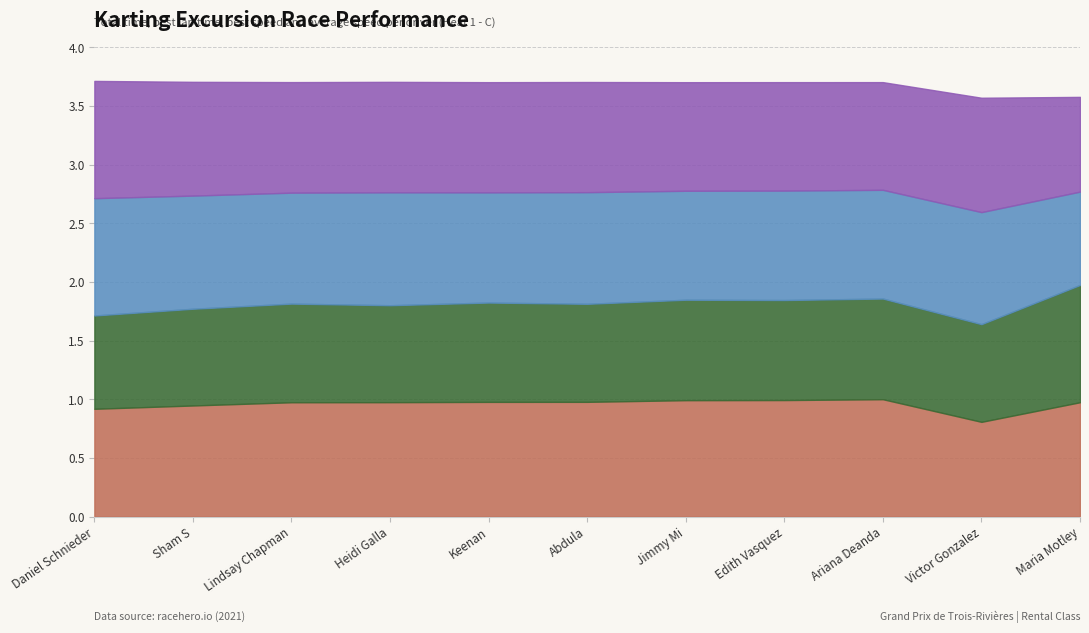

Between Jimmy Mi and Maria Motley, which series saw the biggest shift?

Best Lap time